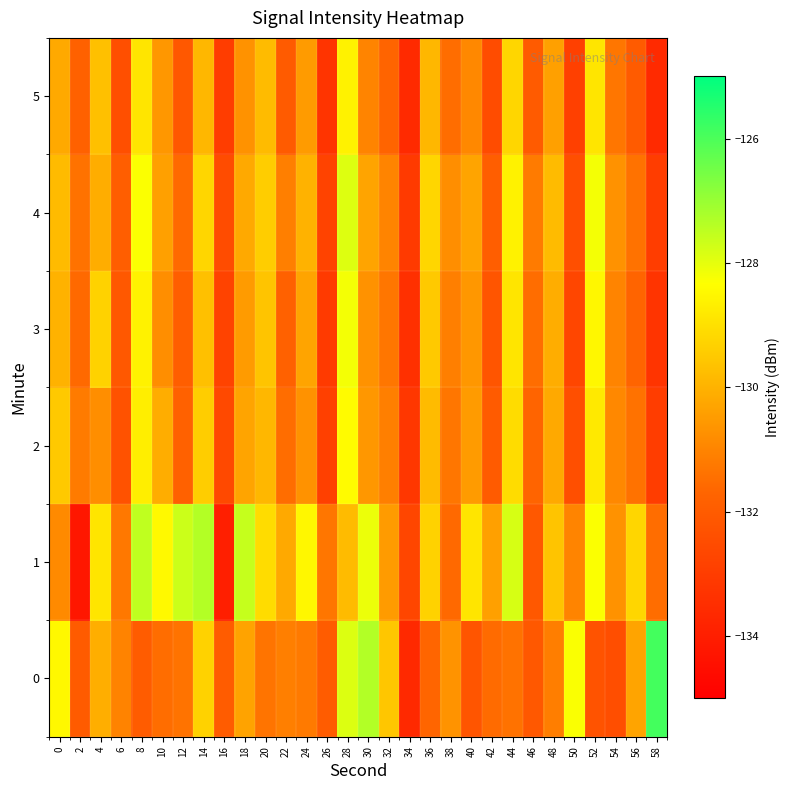

How many categories are shown in the chart?

30